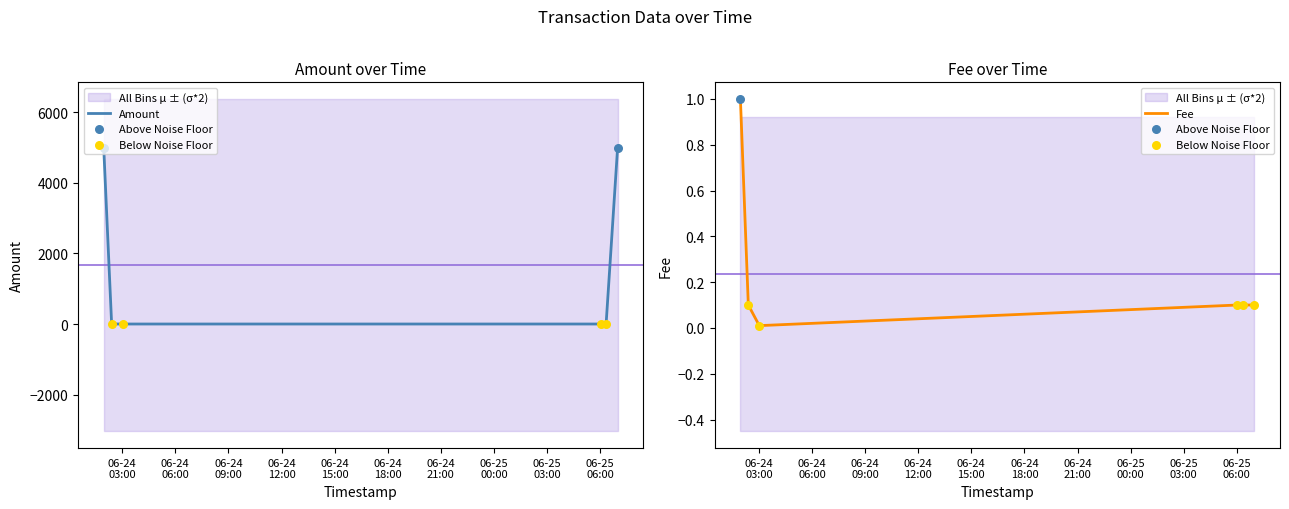

What is the total value across all series at 2019-06-25 06:20:18?

0.4